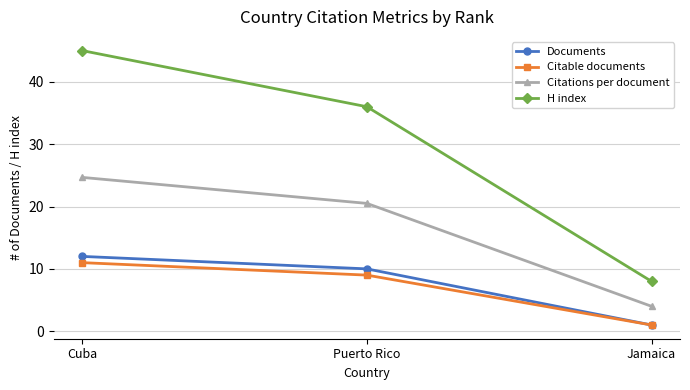

Does the chart display data point markers on the line(s)?

Yes